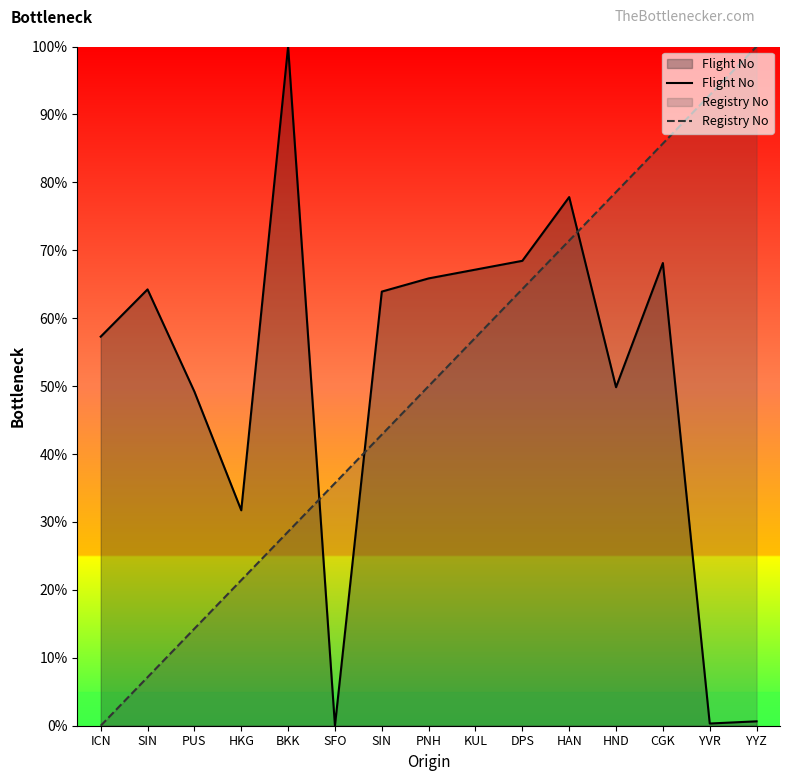

What is the average value of the Flight No series?

51.0